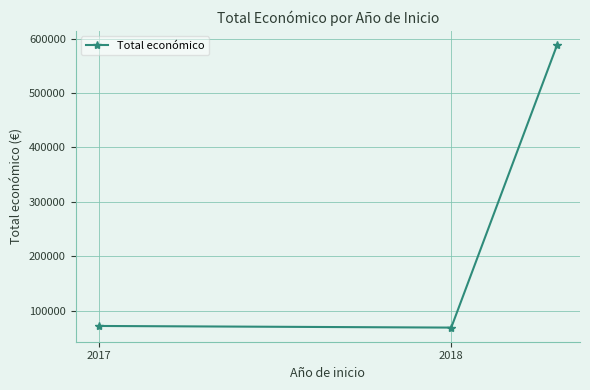

Which category has the lowest value across all series?

2018